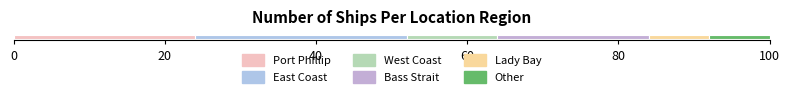

How many data points does each series have?

1